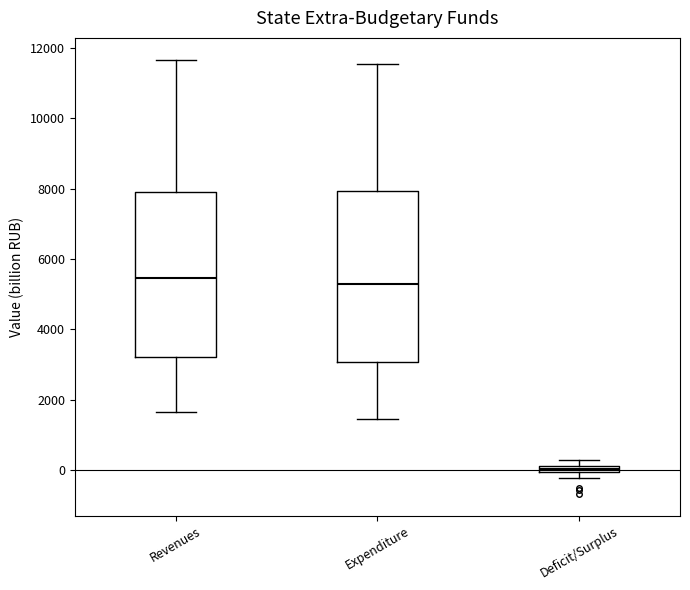

Where is the lower edge of the box for Expenditure on the y-axis? The values are not printed on the chart, so give them approximately, as read against the axis.

3000